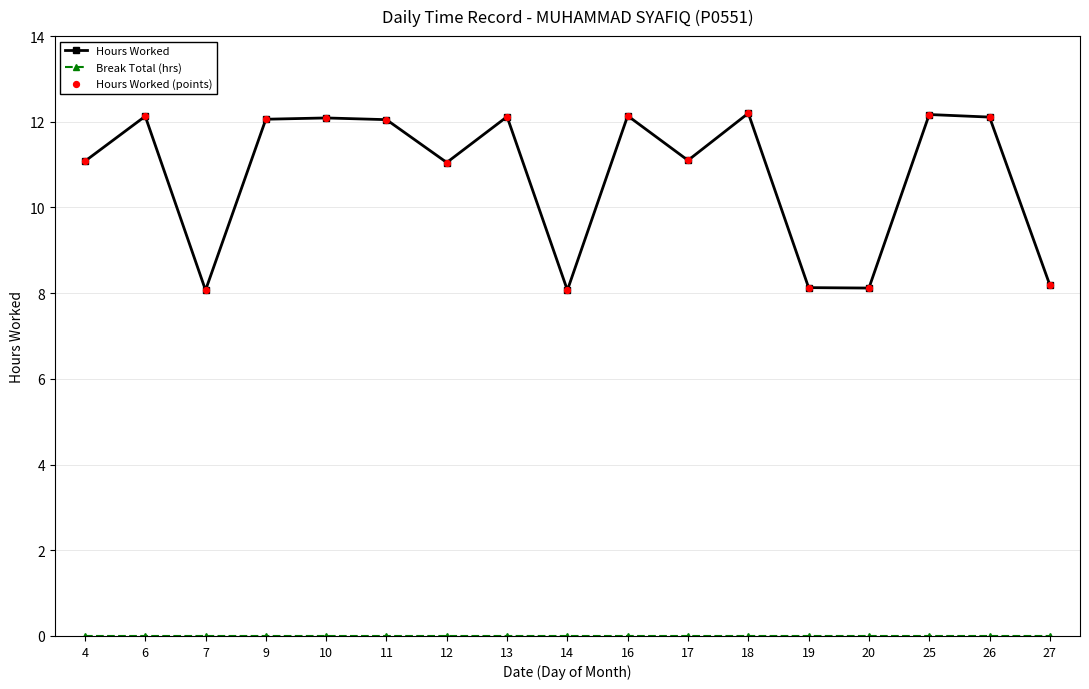

Which series has the largest total across all categories?

Hours Worked